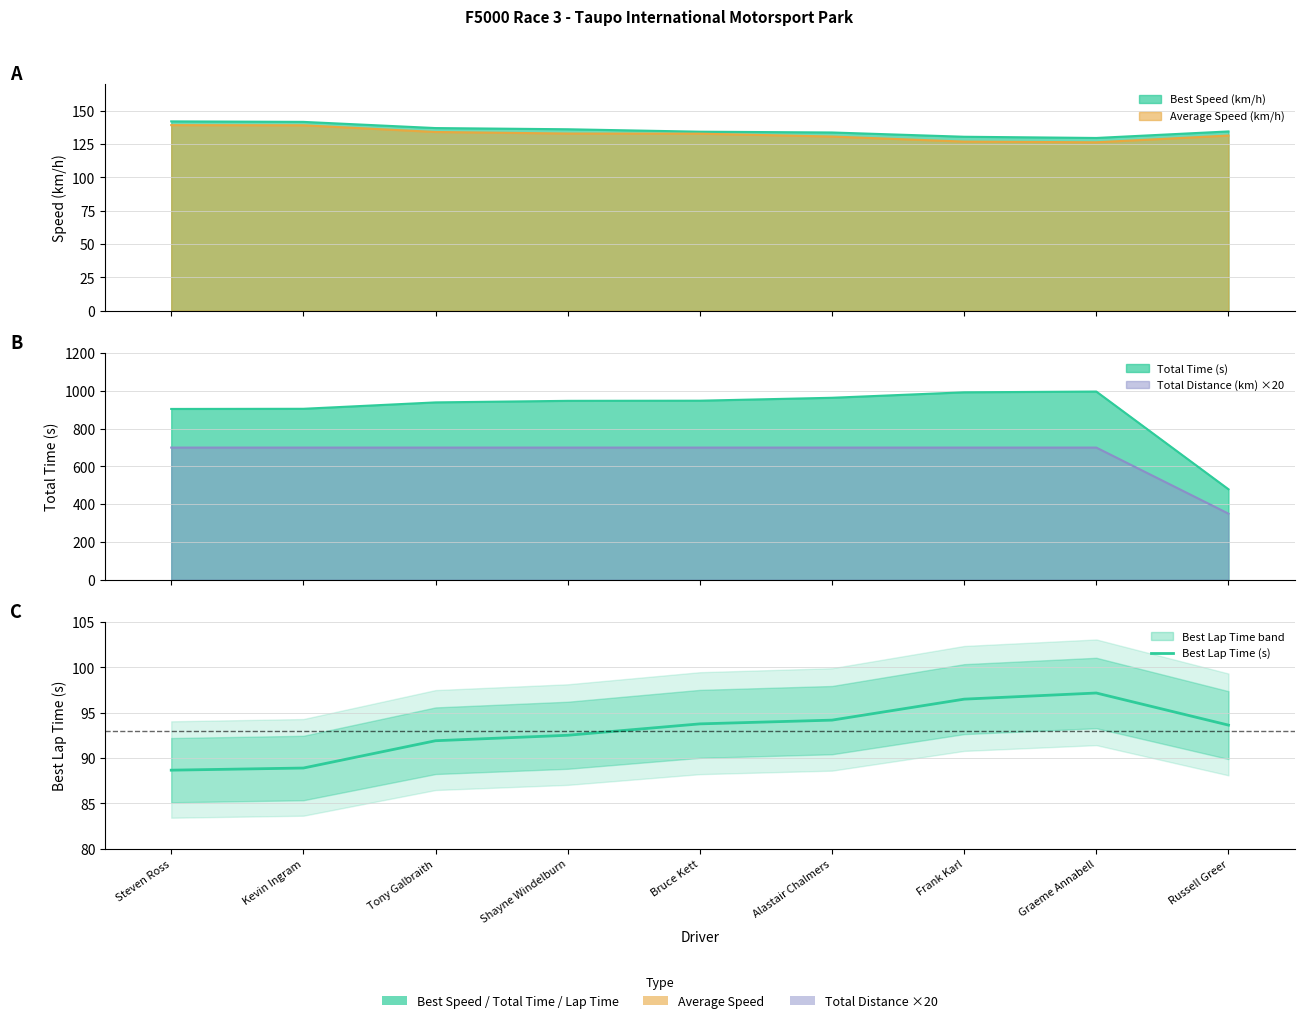

Where does the data first go above 93?

Bruce Kett